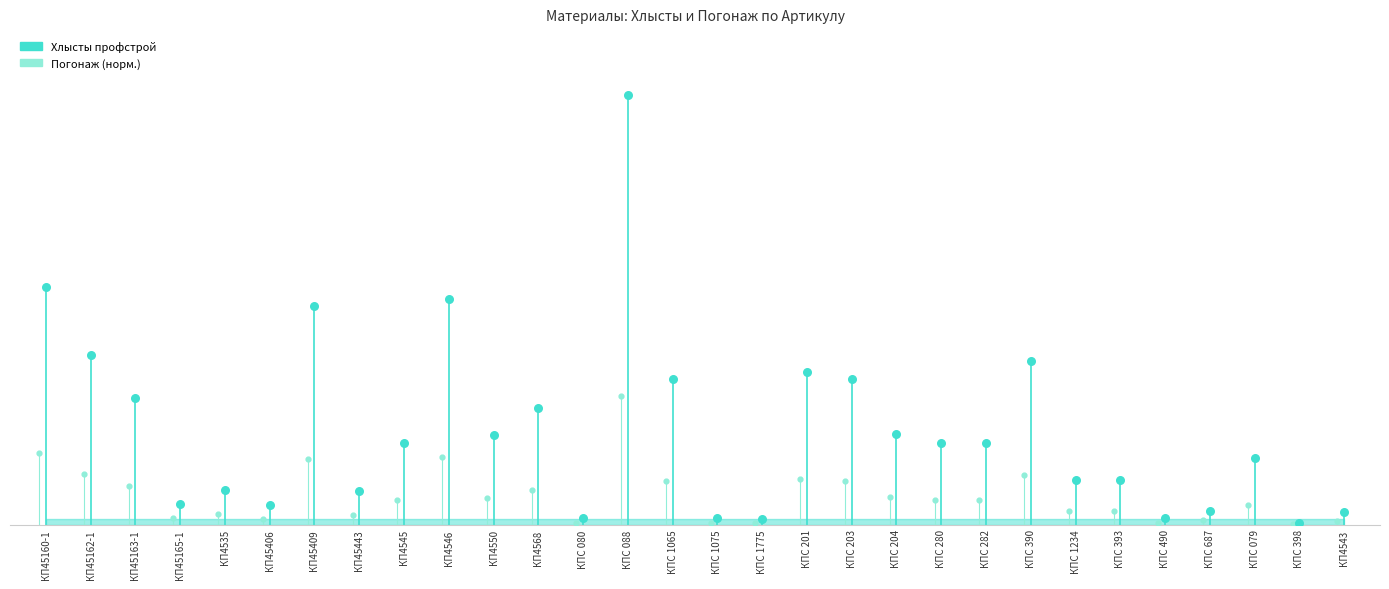

Which series has the largest total across all categories?

Хлысты профстрой